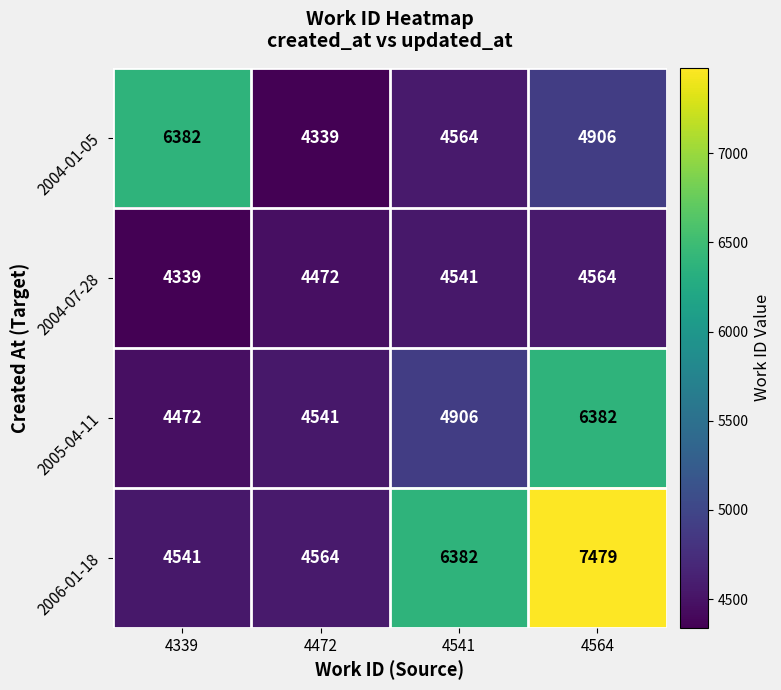

What is the difference between the 2004-07-28 values at 4564 and 4541?

23